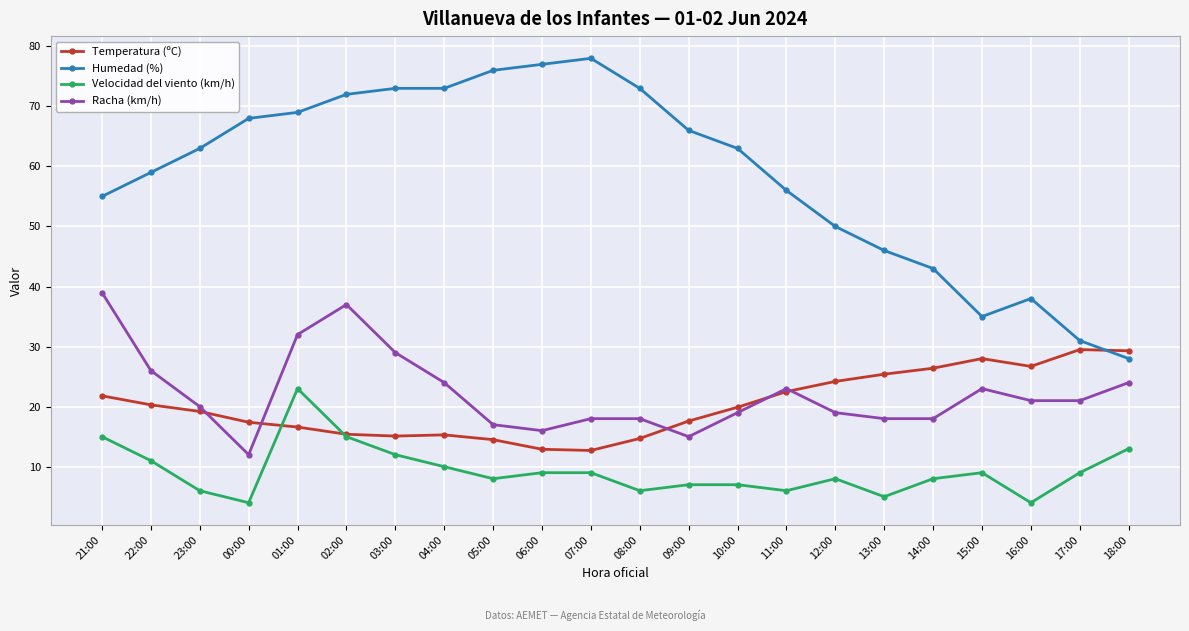

How many intersections are there between Velocidad del viento (km/h) and Temperatura (ºC)?

2